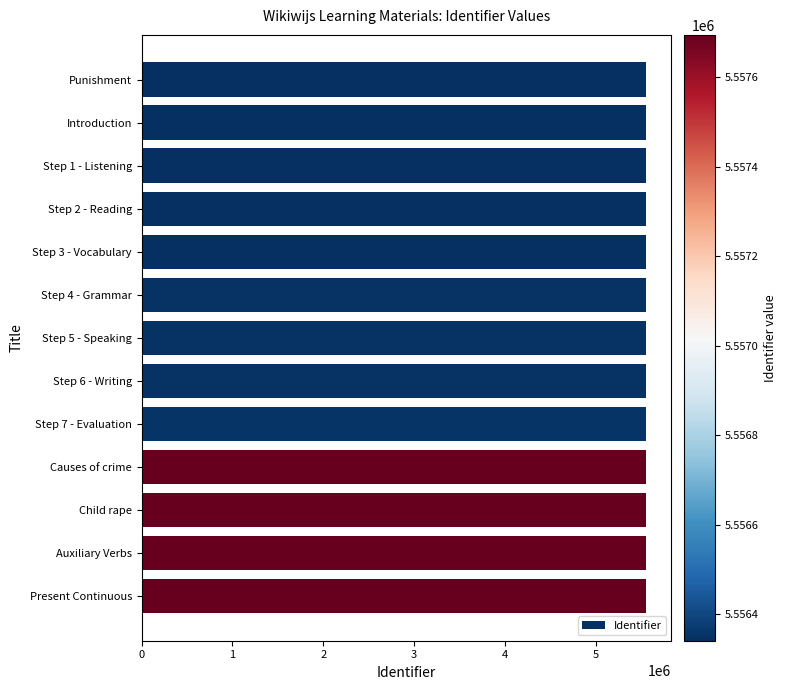

Count the number of categories in the chart.

13